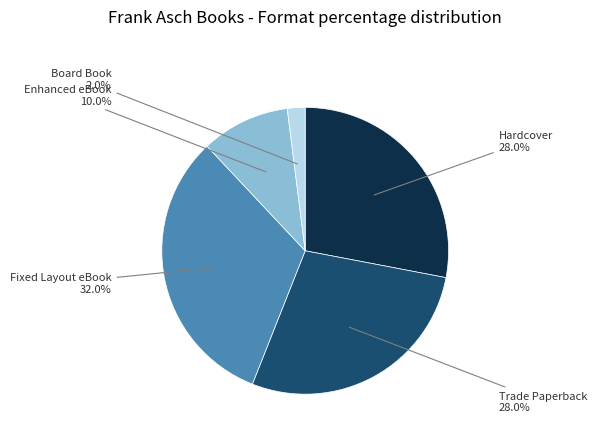

Is there a majority slice in this chart?

No